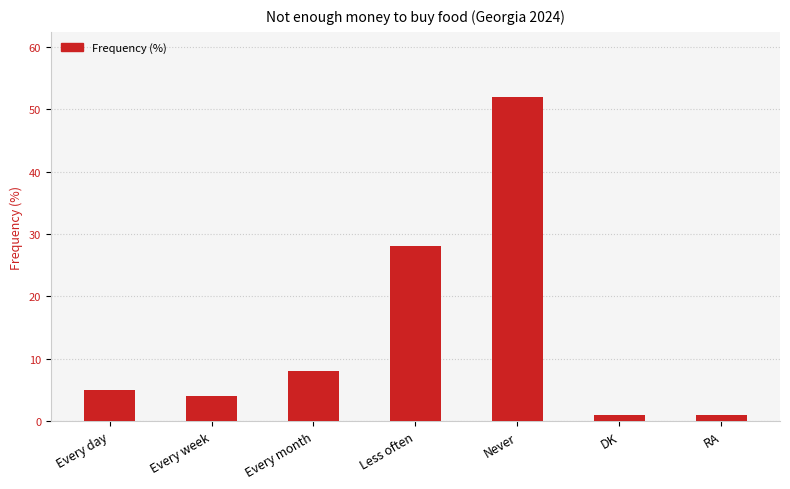

At which label is the value closest to 26?

Less often